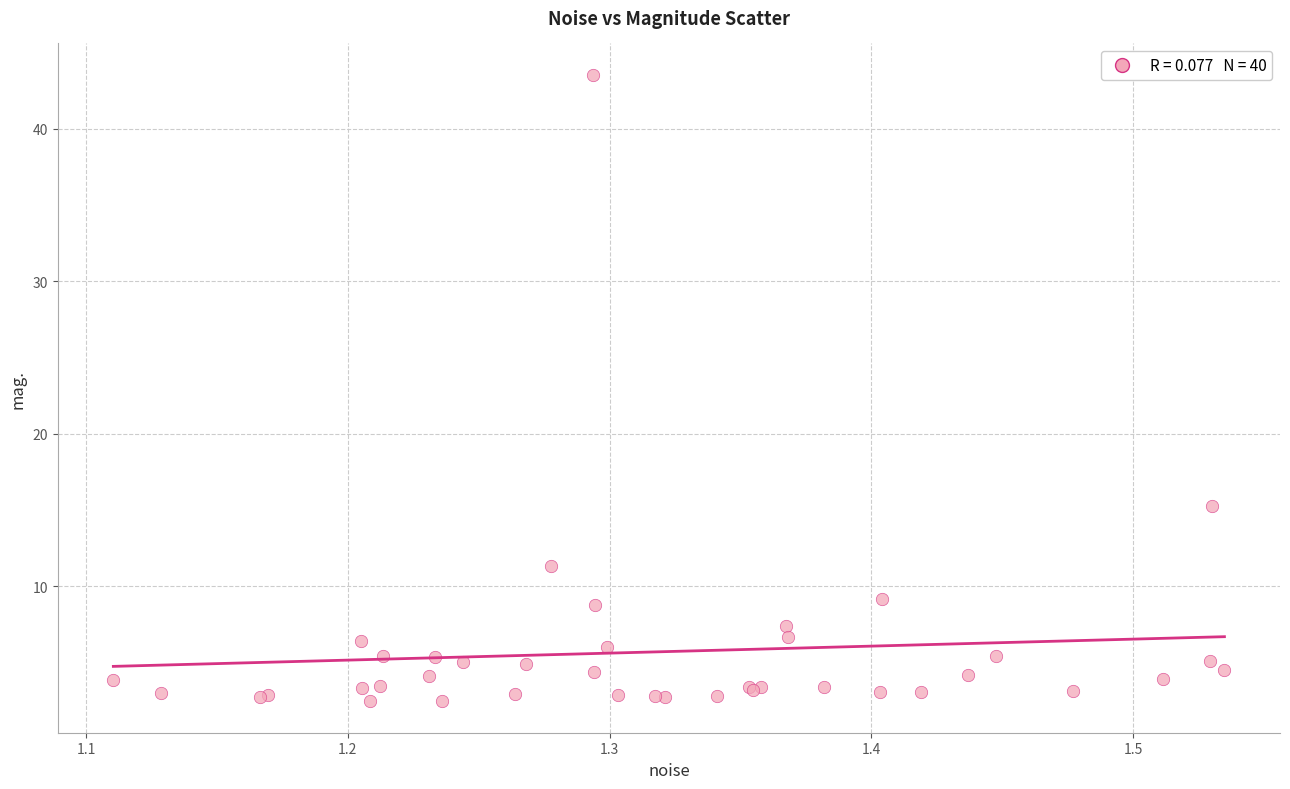

What Y value in the scatter plot is closest to 22?

15.3